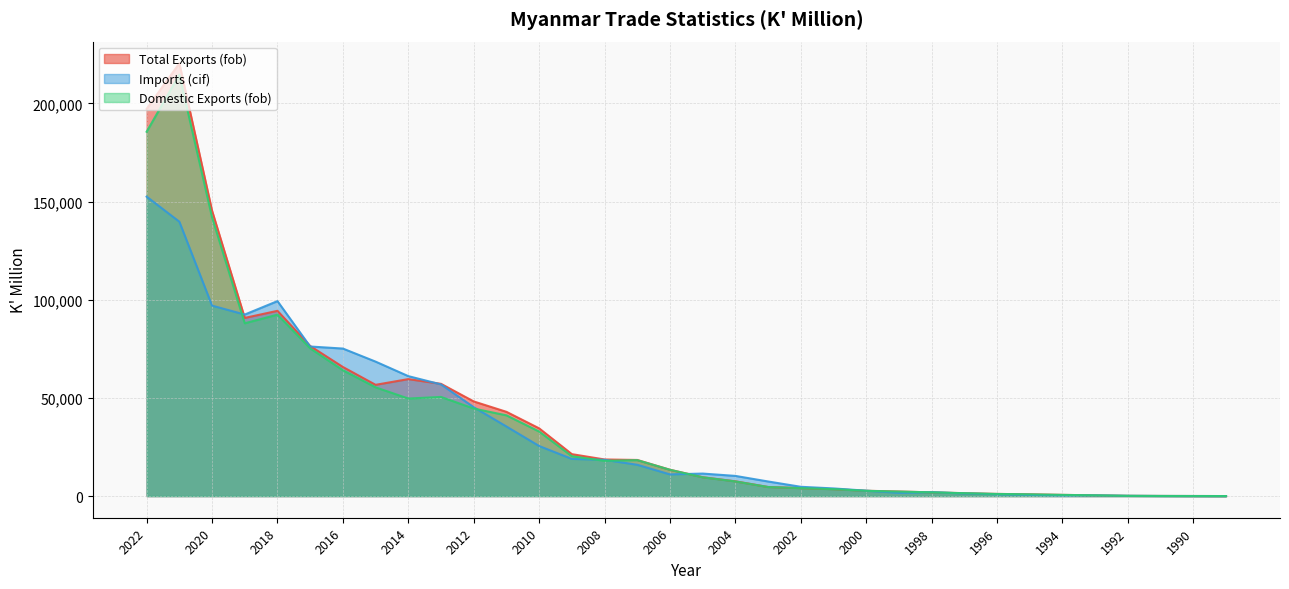

At 1994, list the series in order from smallest to largest.

Imports (cif), Domestic Exports (fob), Total Exports (fob)